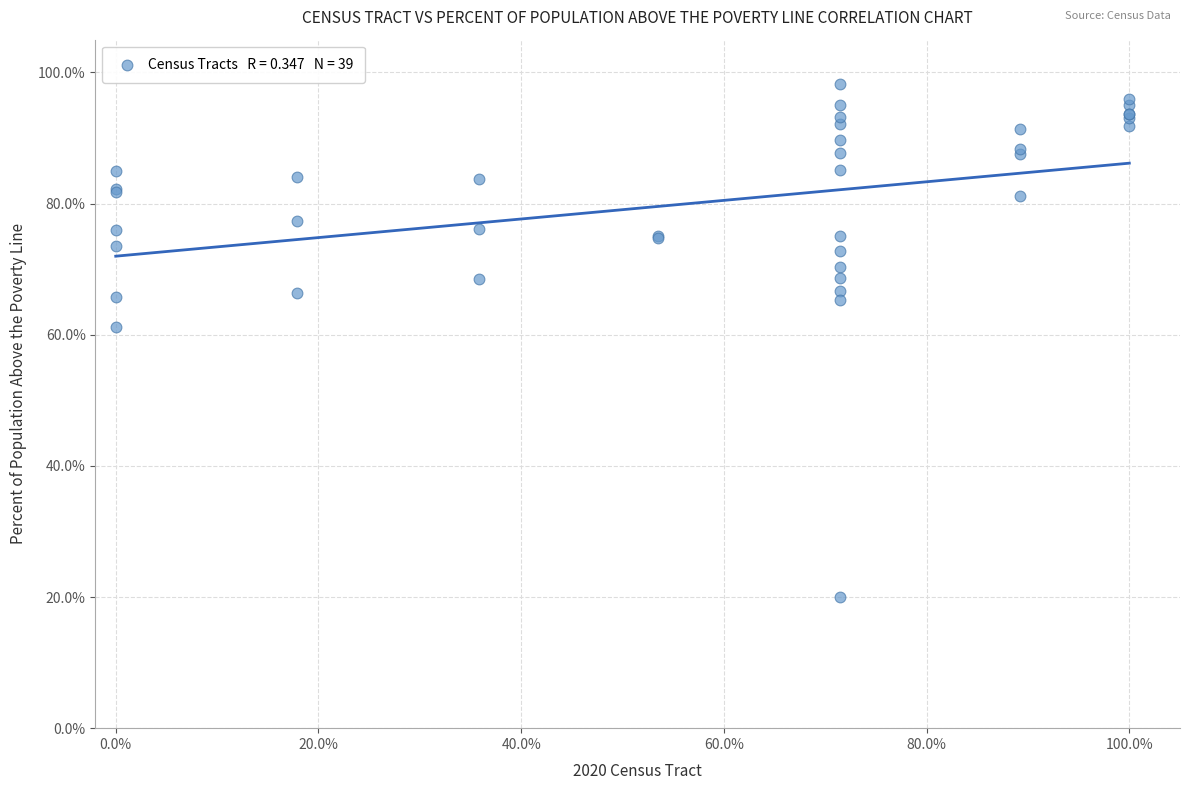

What Y value in the scatter plot is closest to 59?

61.2